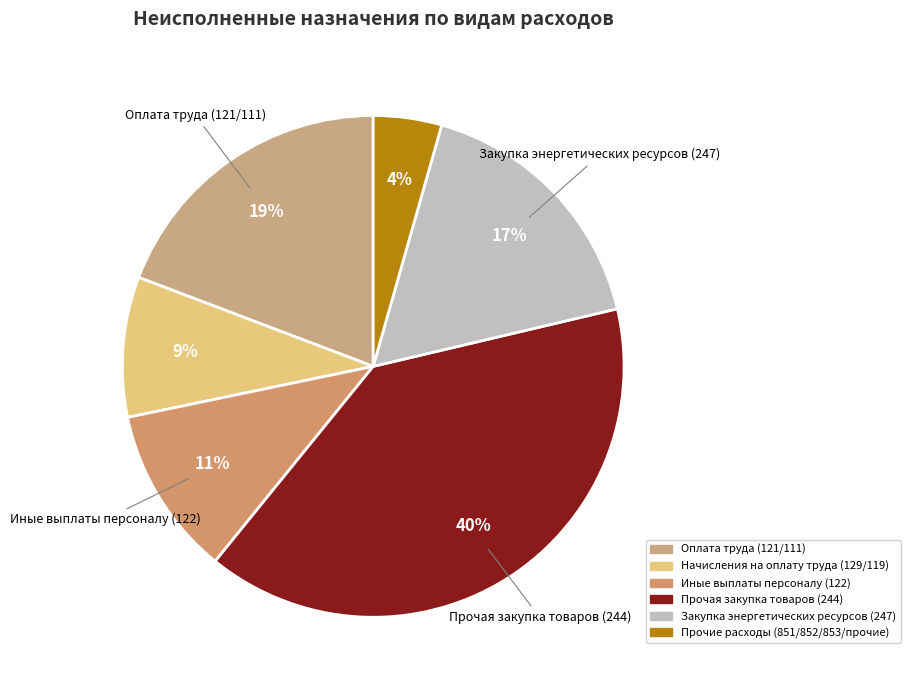

To the nearest percent, what portion does Начисления на оплату труда (129/119) represent?

9%